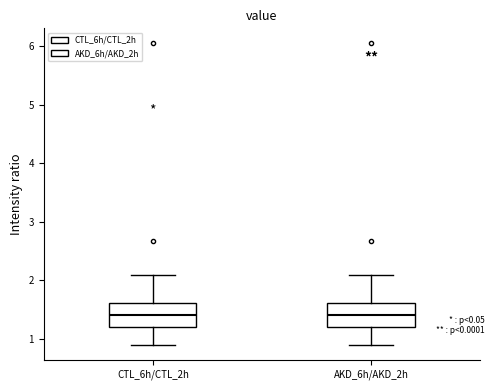

Where does the median line of the box for CTL_6h/CTL_2h sit on the y-axis? The values are not printed on the chart, so give them approximately, as read against the axis.

1.4